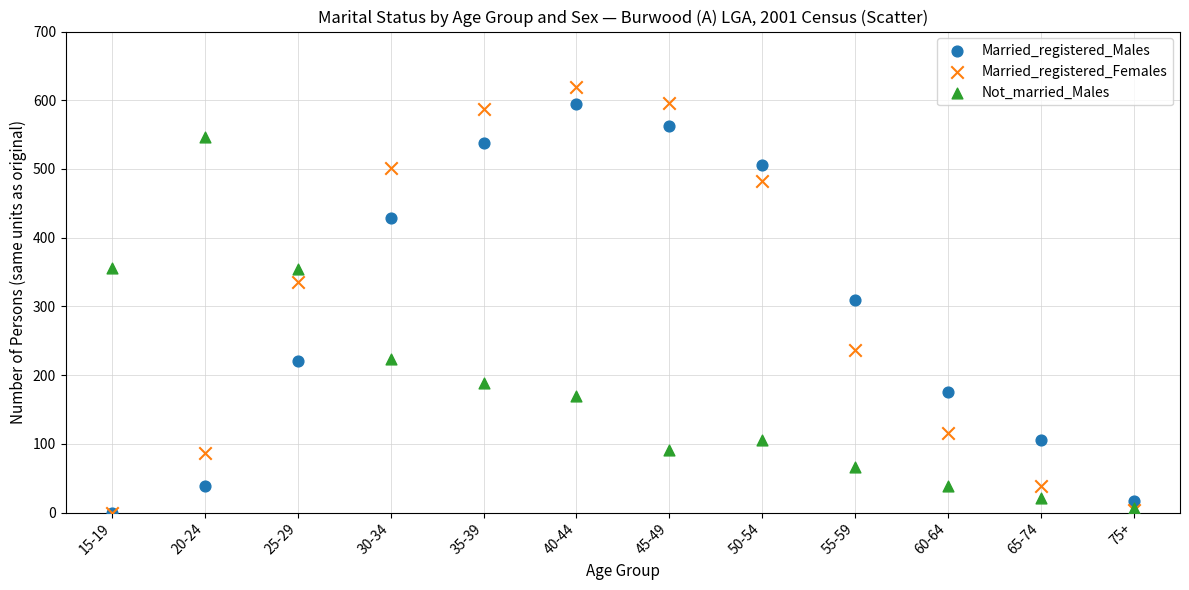

Which series has the widest spread of Y values?

Married_registered_Females